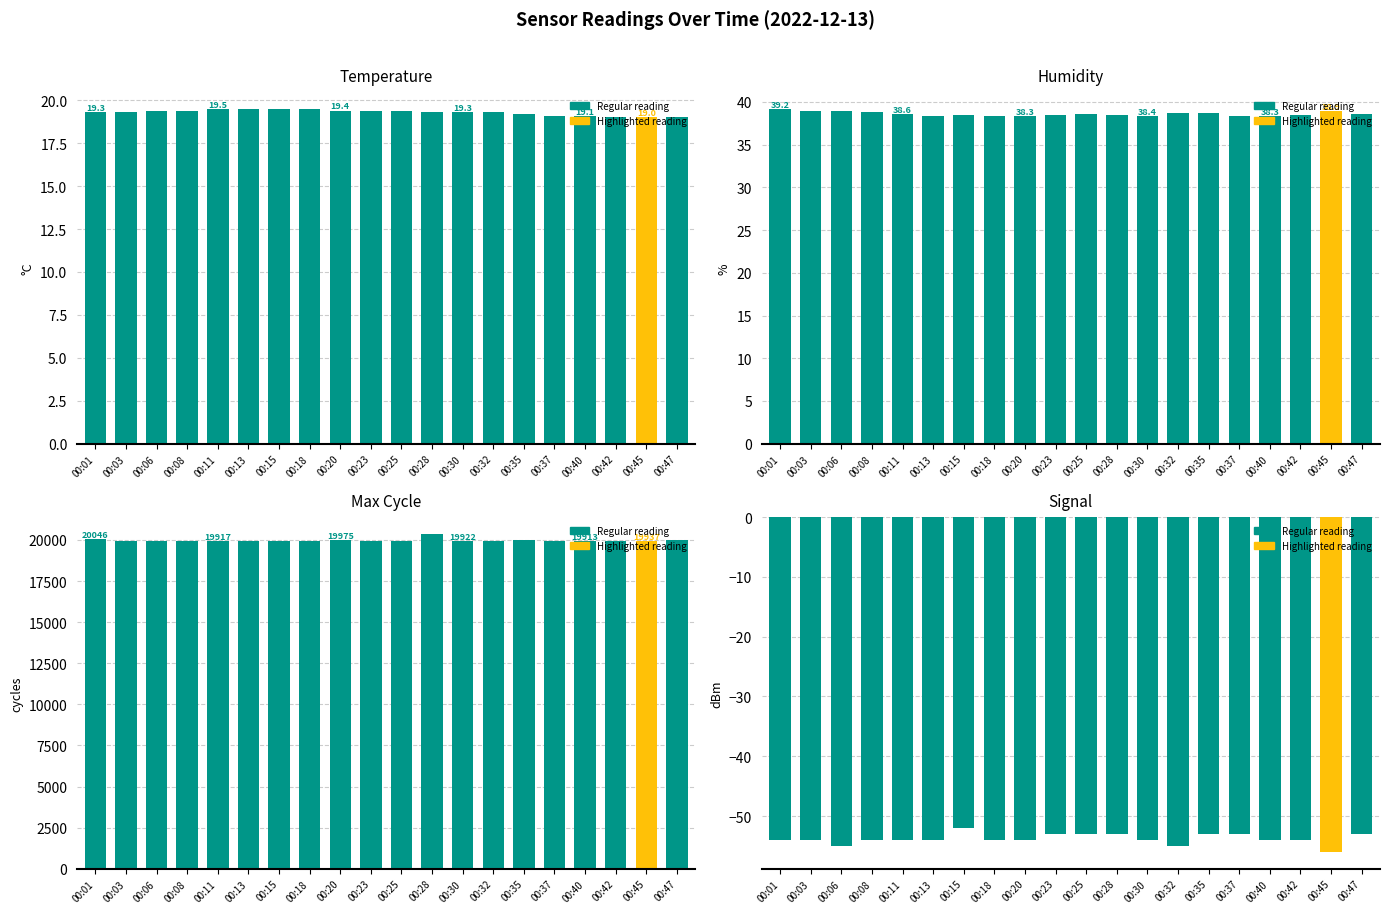

Is it true that Signal equals -85.7 at 00:42?

False